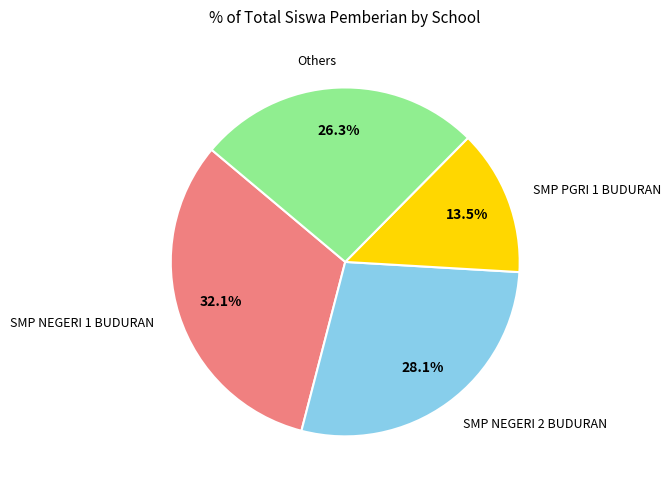

Does any single category account for the majority?

No